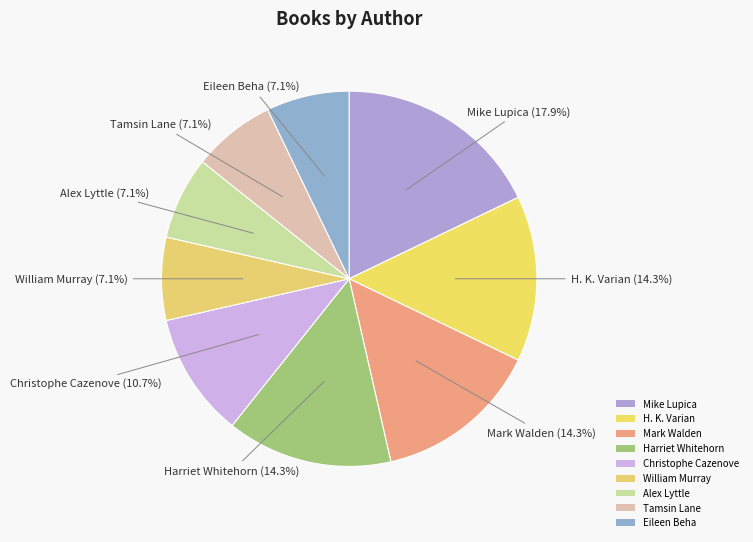

Count the number of slices in the pie.

9